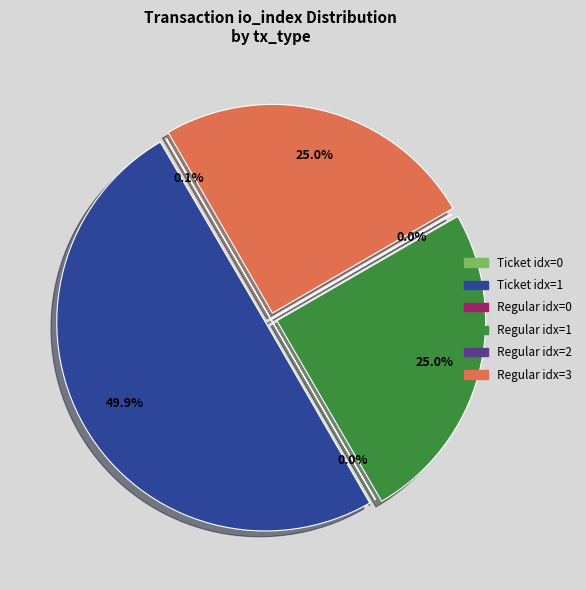

Count the number of slices in the pie.

6